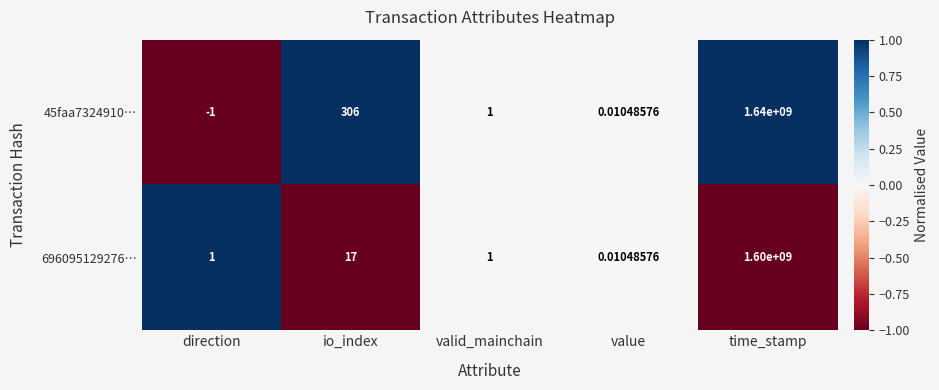

What is the spread (max minus min) of values at direction?

2.0